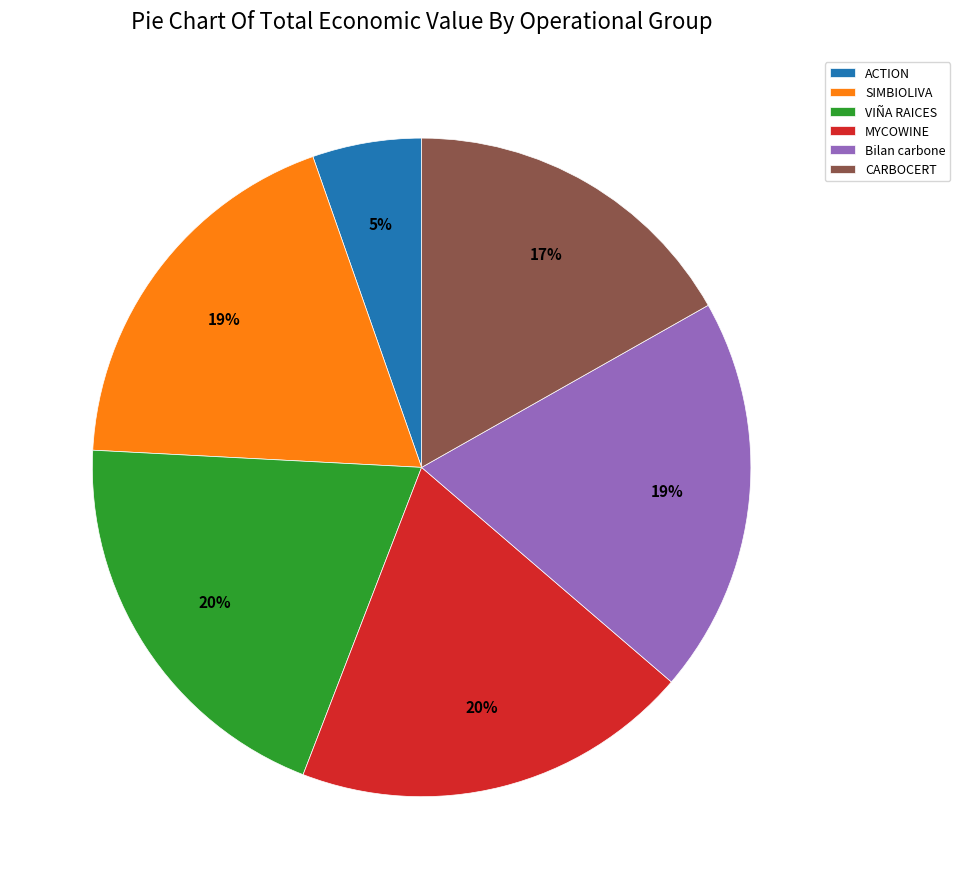

Combined, do VIÑA RAICES and ACTION account for over 50%?

No